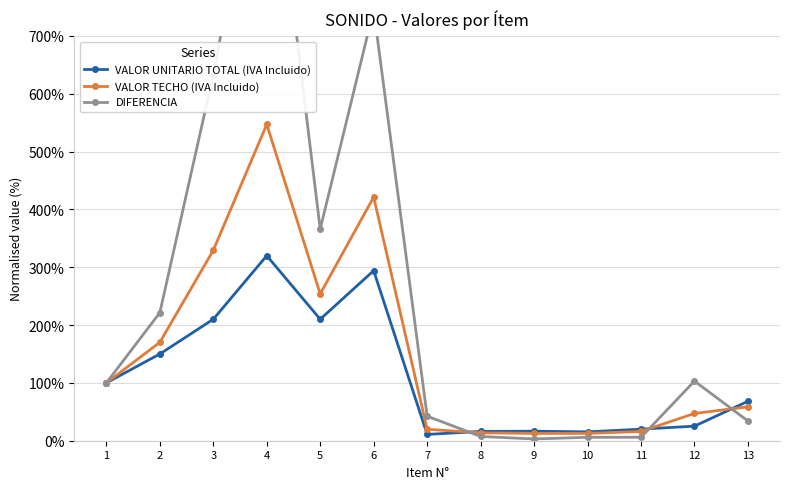

Where do VALOR TECHO (IVA Incluido) and VALOR UNITARIO TOTAL (IVA Incluido) first cross each other?

7 and 8